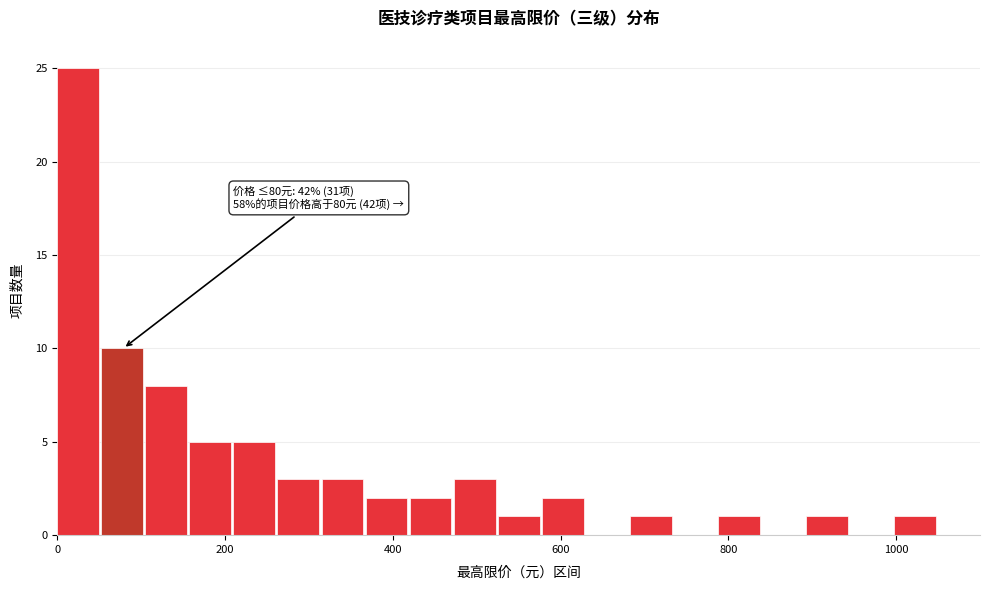

Read against the x-axis, roughly where is the centre of the tallest bar?

20